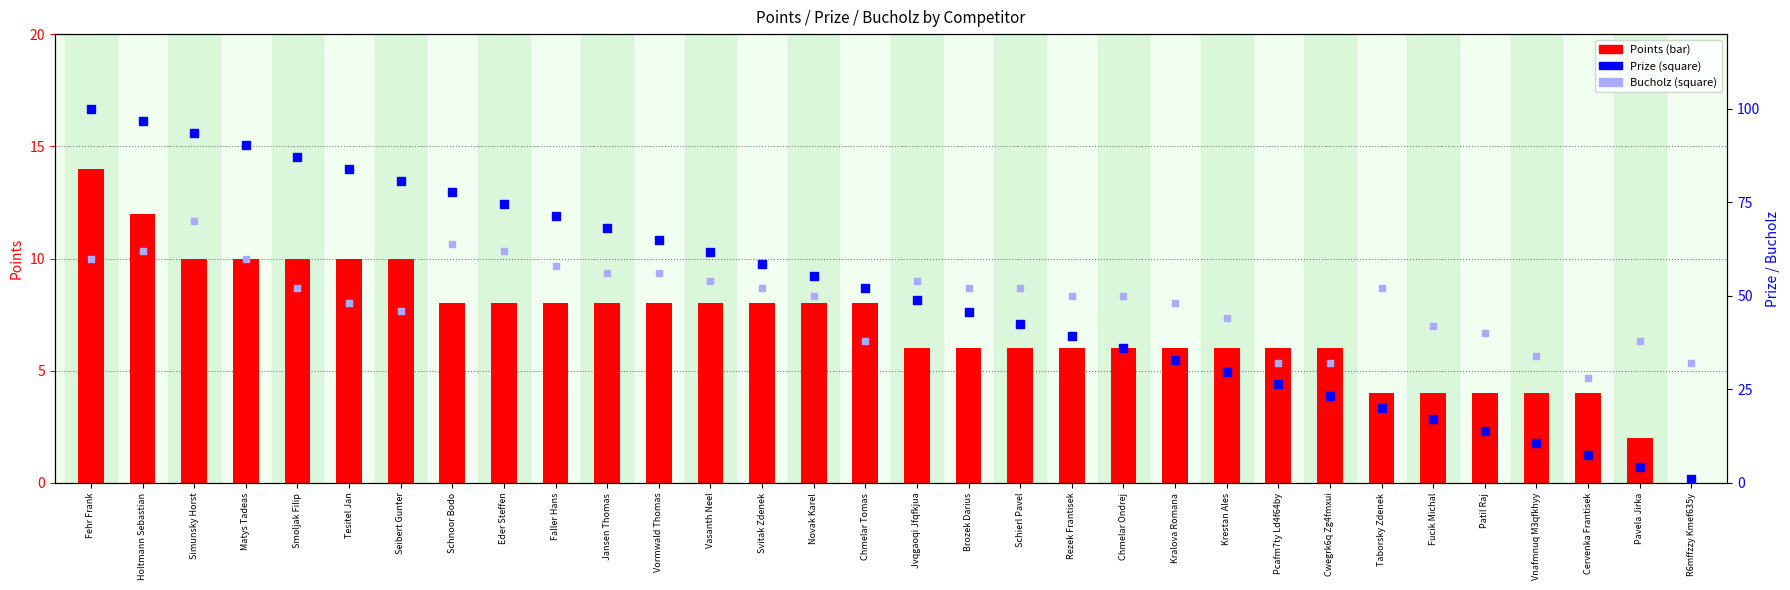

Which series has the largest total across all categories?

Prize